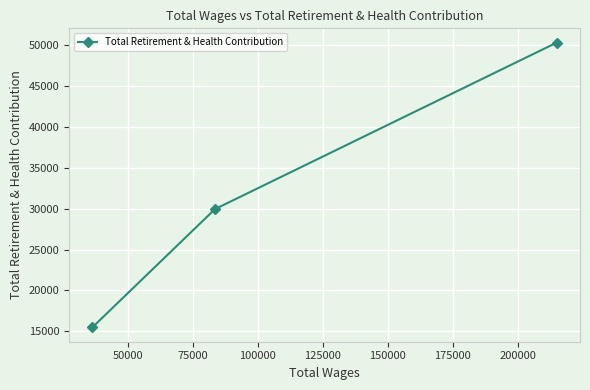

What is the minimum value shown in the chart?

15479